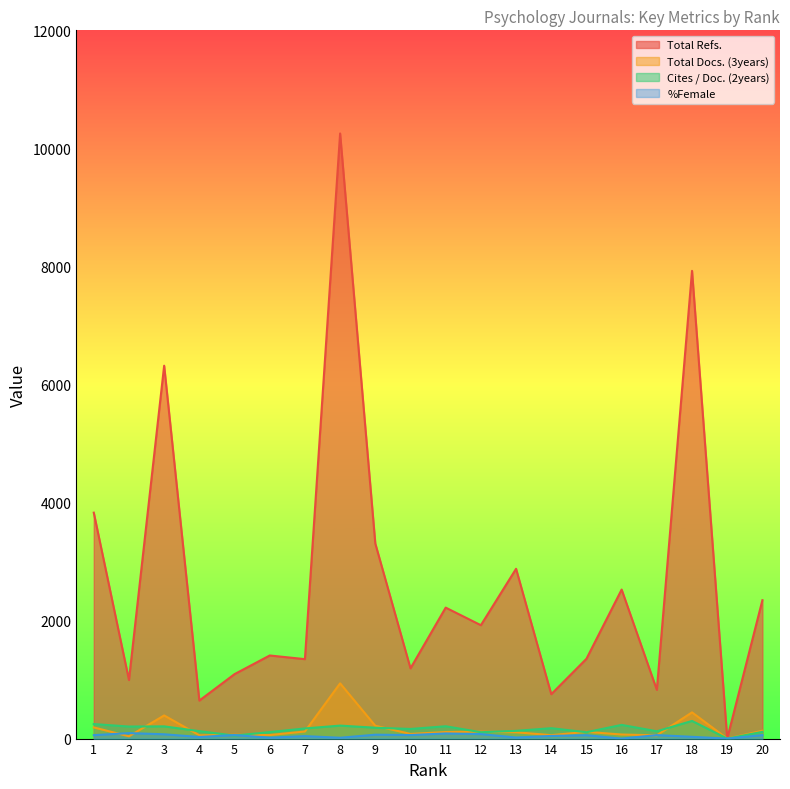

True or false: %Female has more than 2 interior local peaks.

True